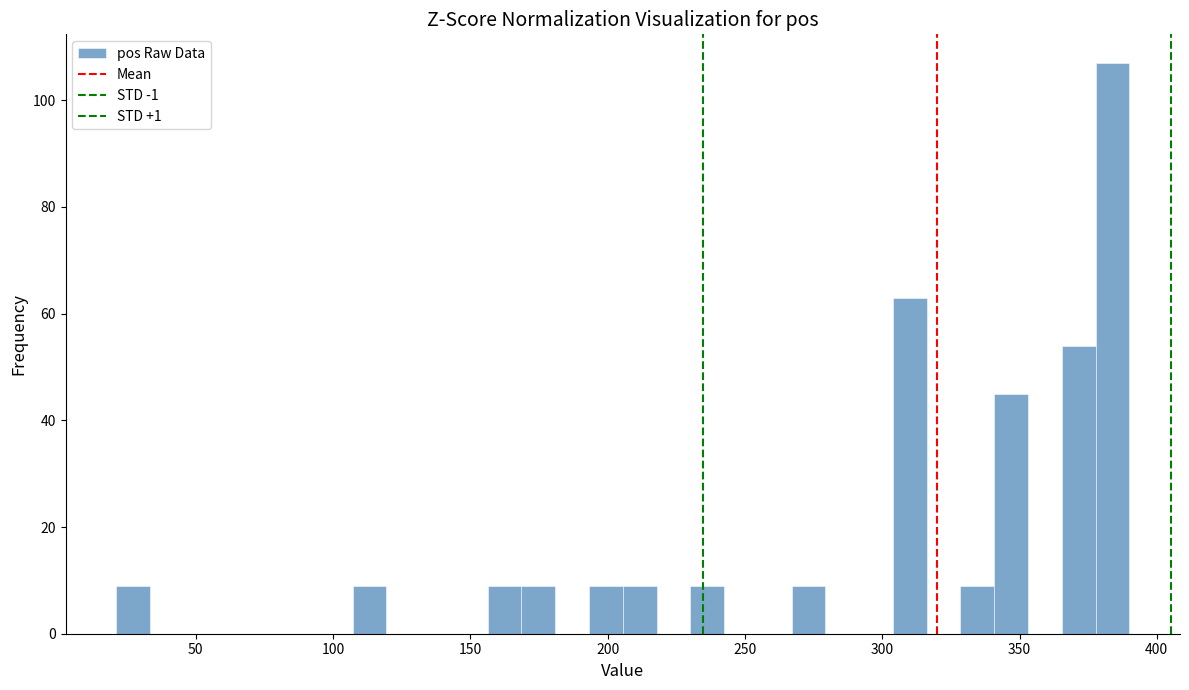

Read against the x-axis, roughly where is the centre of the tallest bar?

385